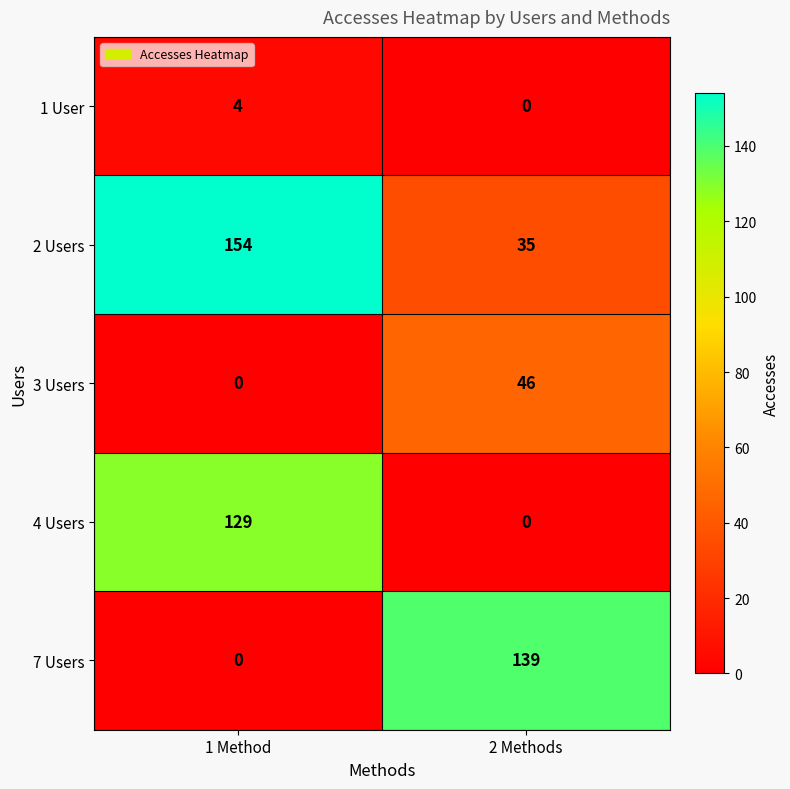

What is the difference between the highest and lowest values at 2 Methods?

139